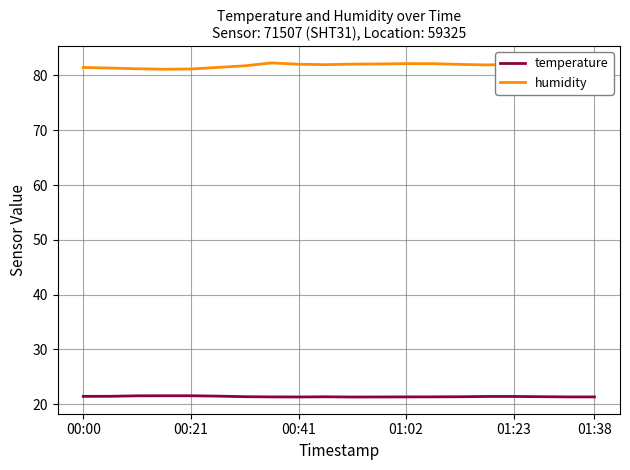

Rank the series by their maximum value, from lowest to highest.

temperature, humidity